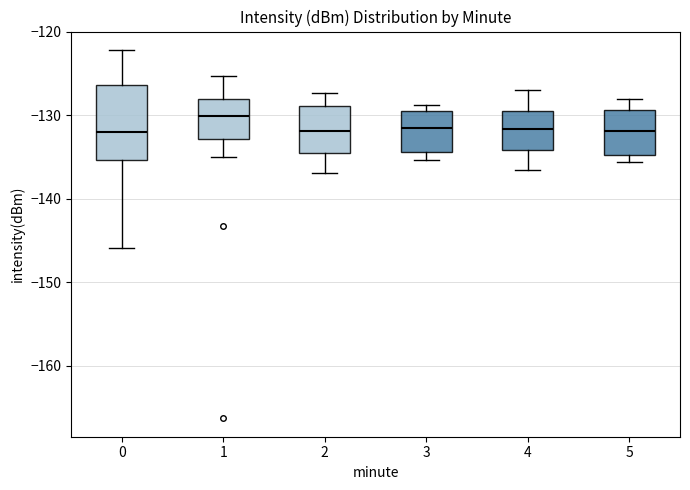

Which box is the tallest, from its lower edge to its upper edge?

0